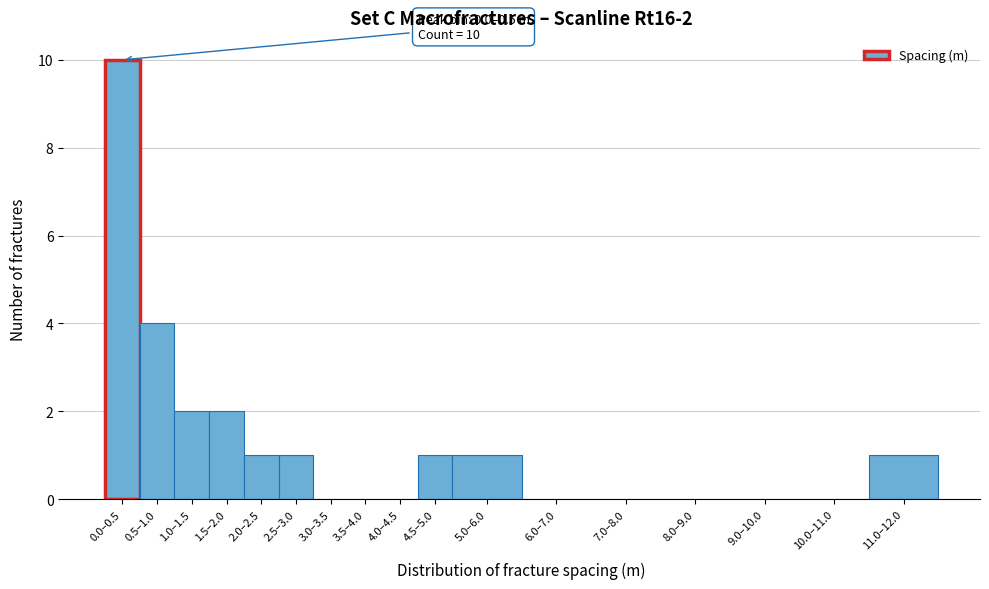

Reading right to left, extract all data points from this chart.

11.0–12.0=1	10.0–11.0=0	9.0–10.0=0	8.0–9.0=0	7.0–8.0=0	6.0–7.0=0	5.0–6.0=1	4.5–5.0=1	4.0–4.5=0	3.5–4.0=0	3.0–3.5=0	2.5–3.0=1	2.0–2.5=1	1.5–2.0=2	1.0–1.5=2	0.5–1.0=4	0.0–0.5=10